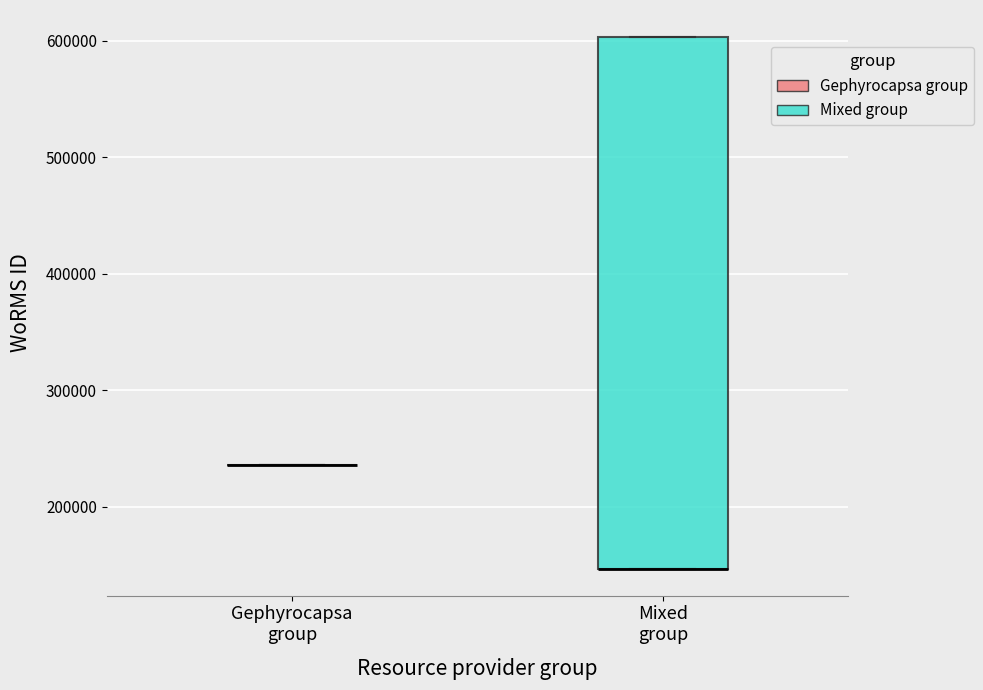

Reading left to right, read every box against the y-axis: the position of its median line, the range the box covers, and the ends of its whiskers. The values are not printed on the chart, so give them approximately, as read against the axis.

Gephyrocapsa group: box collapsed to a line at 240000, whiskers 240000 to 240000
Mixed group: median 150000 (drawn on the box's lower edge), box 150000 to 600000, whiskers 150000 to 600000